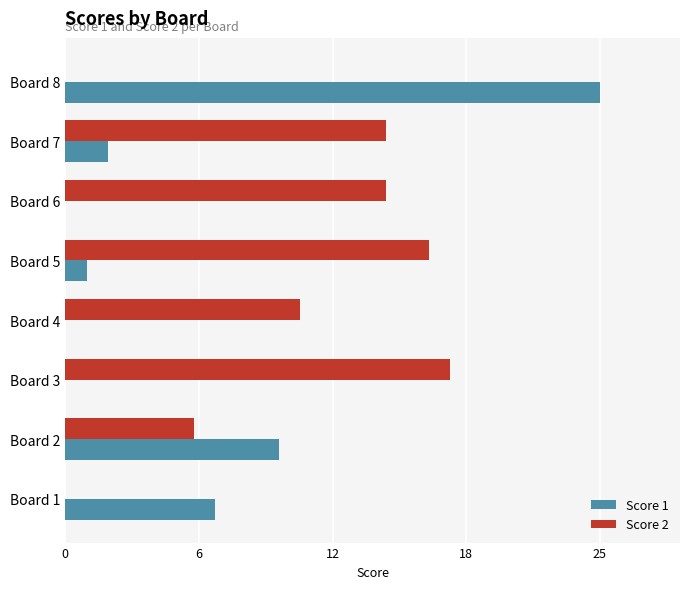

What are all the series names shown in the legend?

Score 1, Score 2